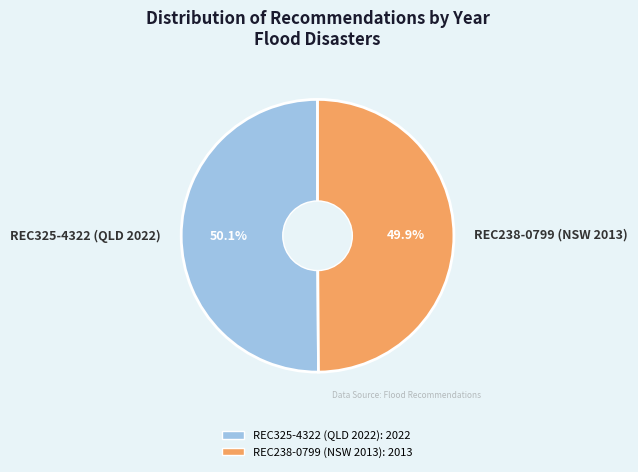

To the nearest percent, what is the average slice percentage?

50%